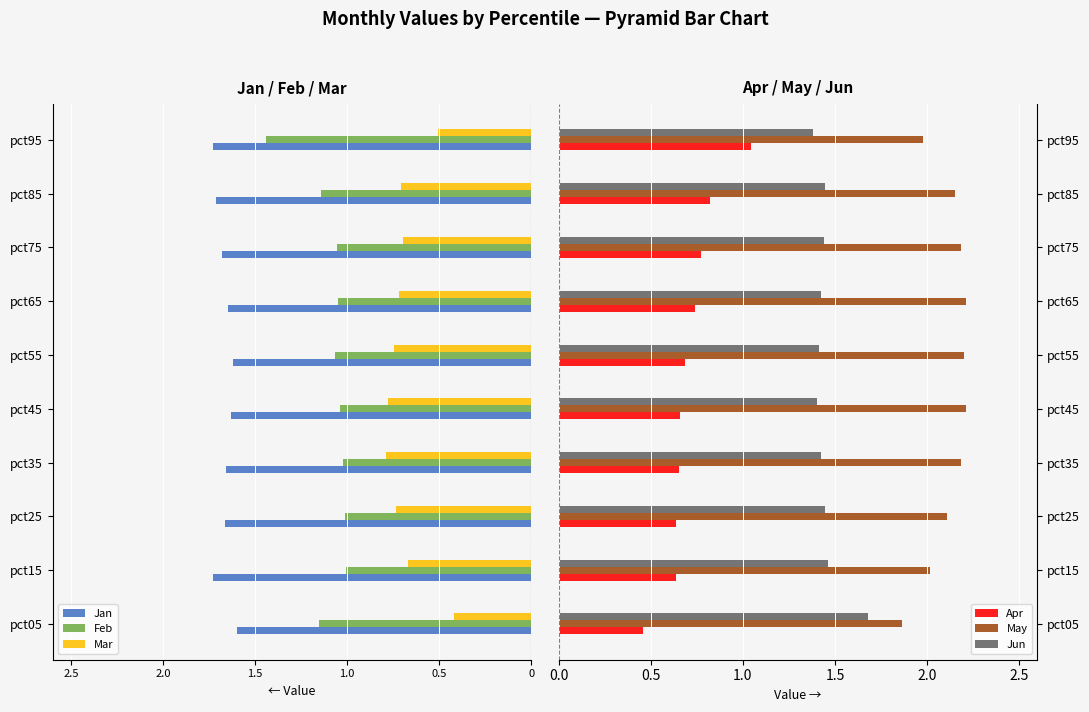

How many bars are there in total?

60